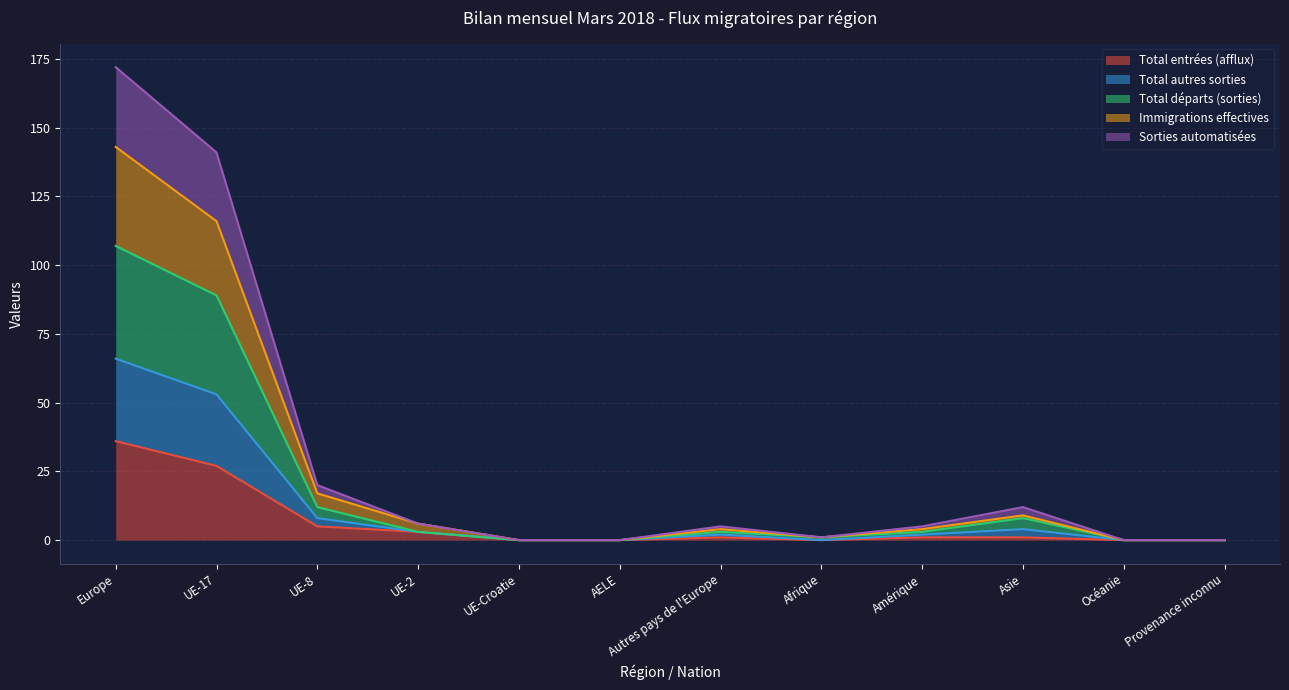

What is the average value of the Total entrées (afflux) series?

6